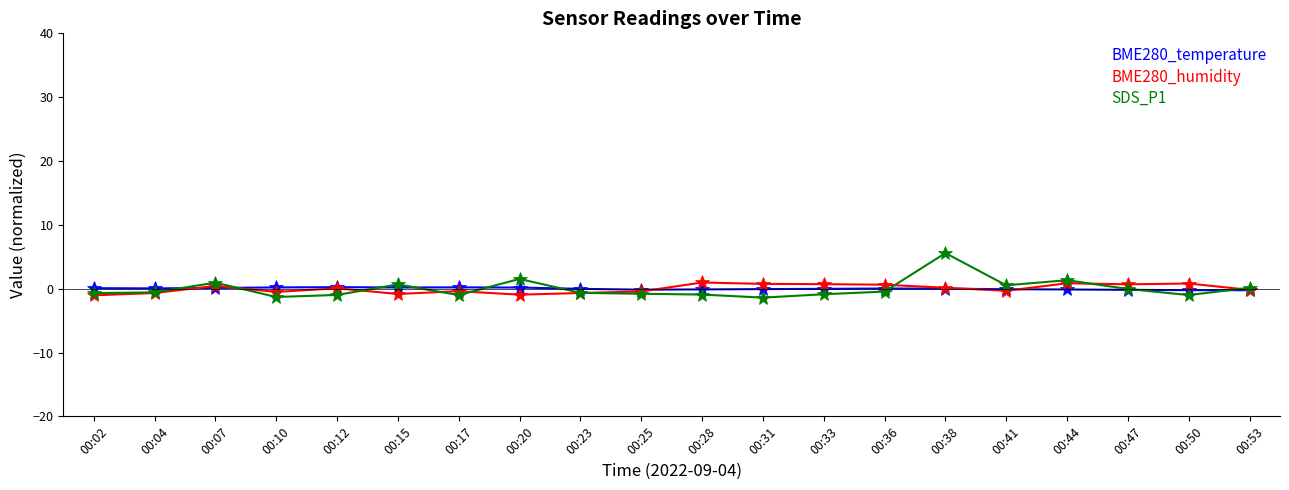

Rank the series by their maximum value, from highest to lowest.

SDS_P1, BME280_humidity, BME280_temperature